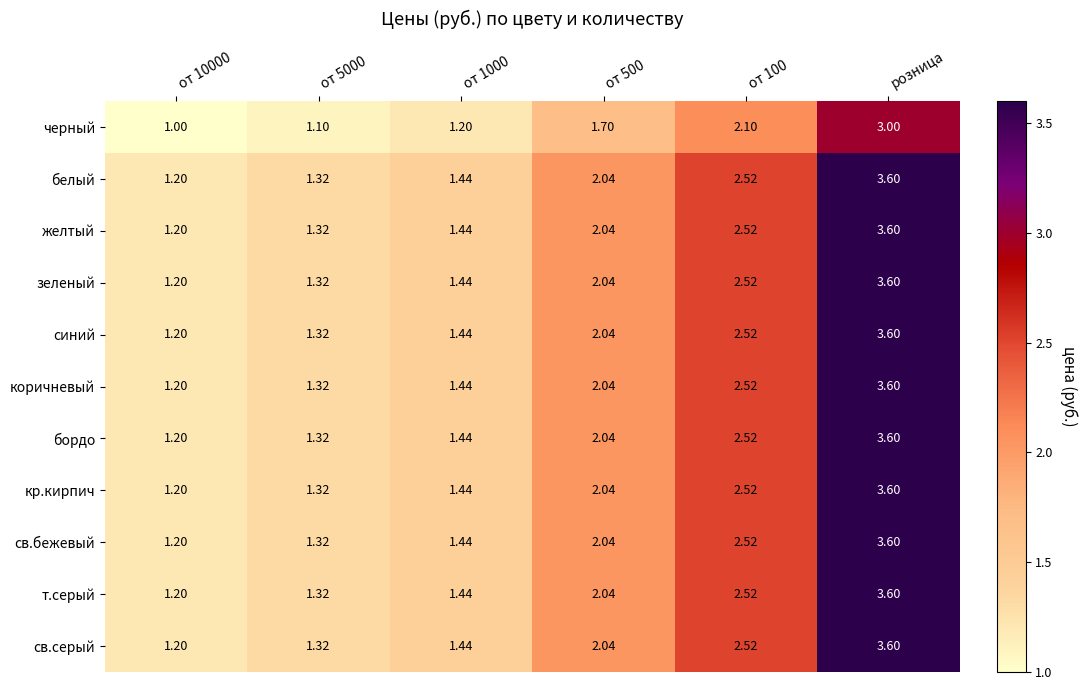

Which label corresponds to the largest value in the chart?

розница